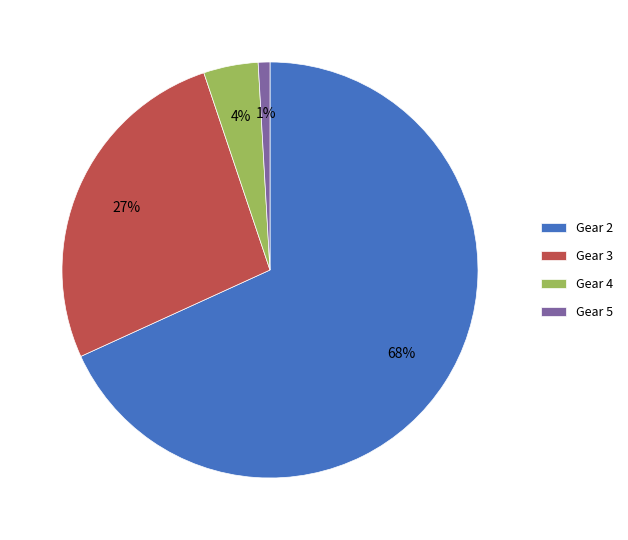

Which has a higher value, Gear 4 or Gear 5?

Gear 4